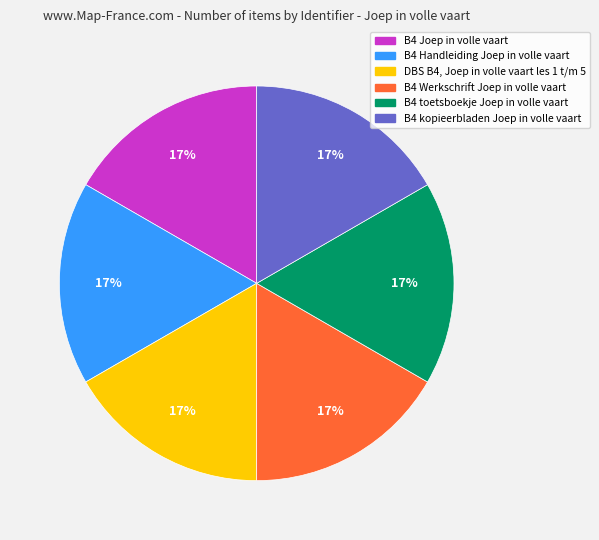

Is it true that B4 Werkschrift Joep in volle vaart is 6% of the pie?

False